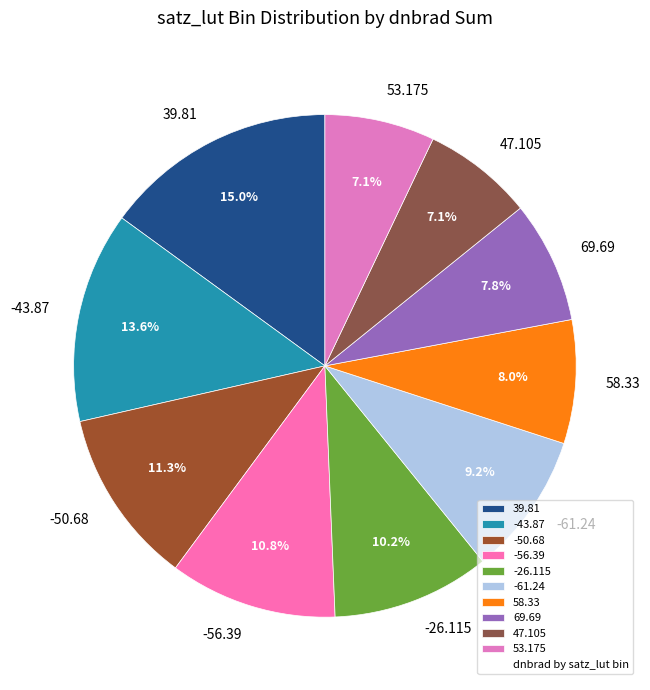

Is there a majority slice in this chart?

No